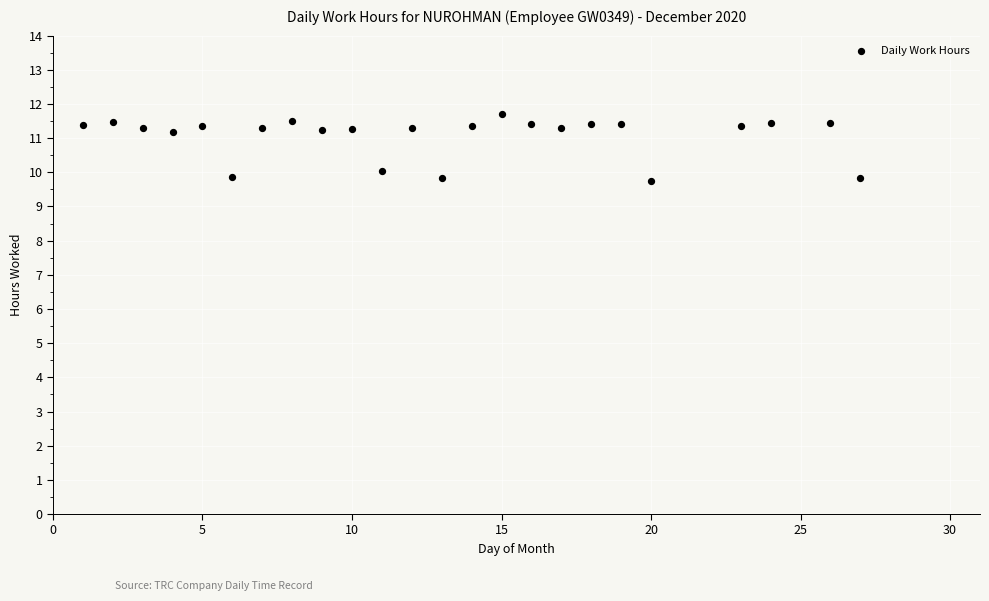

What is the range of Y values (max minus min)?

1.9